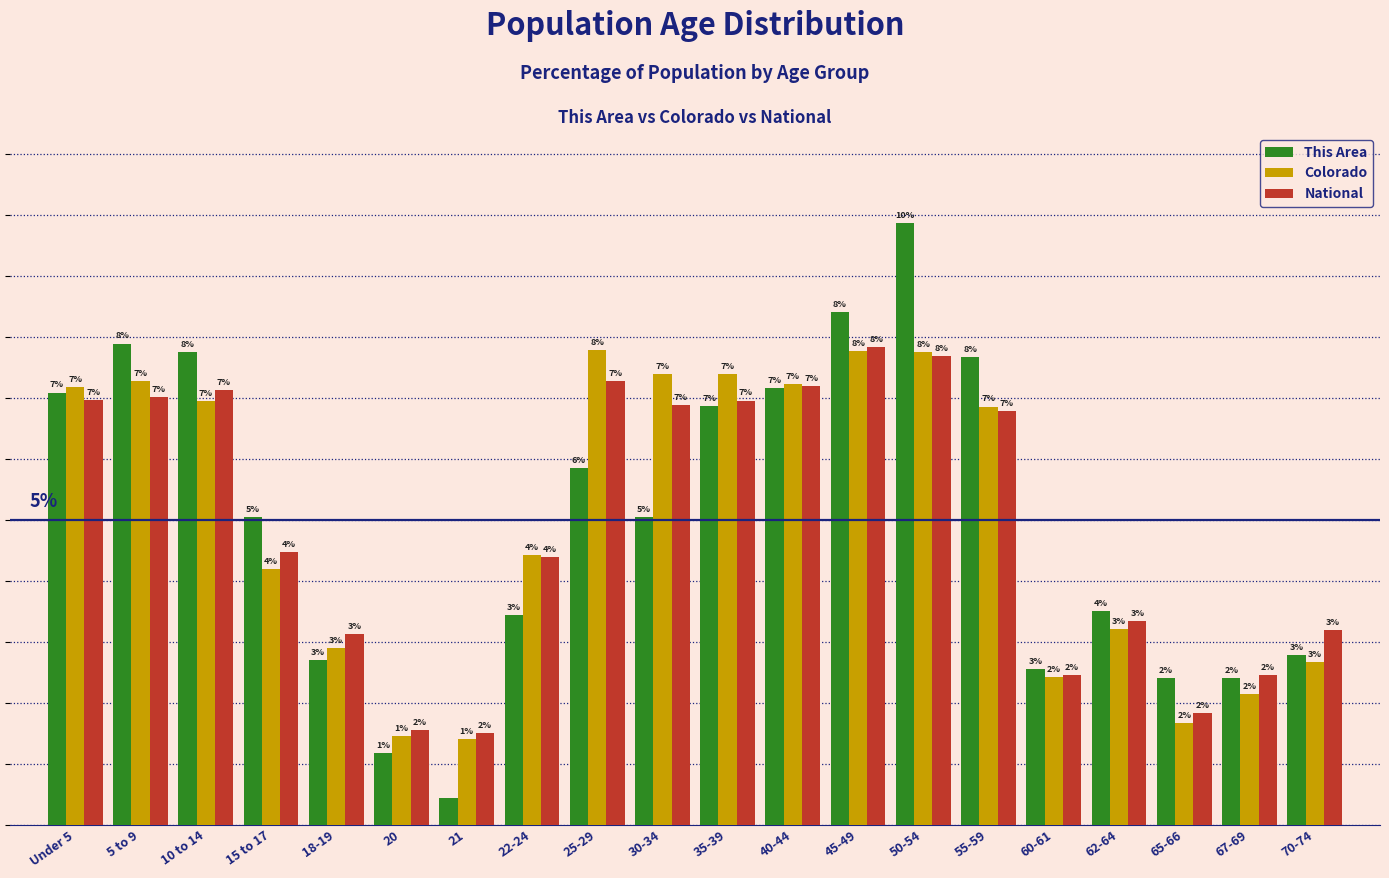

Which has a higher value, 70-74 or Under 5?

Under 5